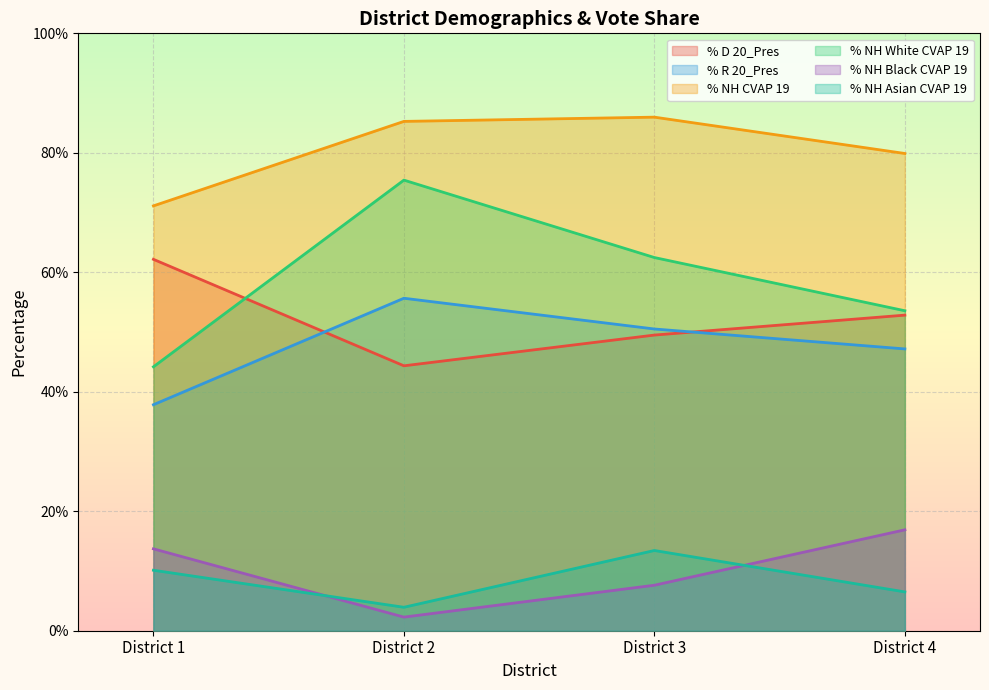

True or false: % NH White CVAP 19 and % NH CVAP 19 cross at least once.

False